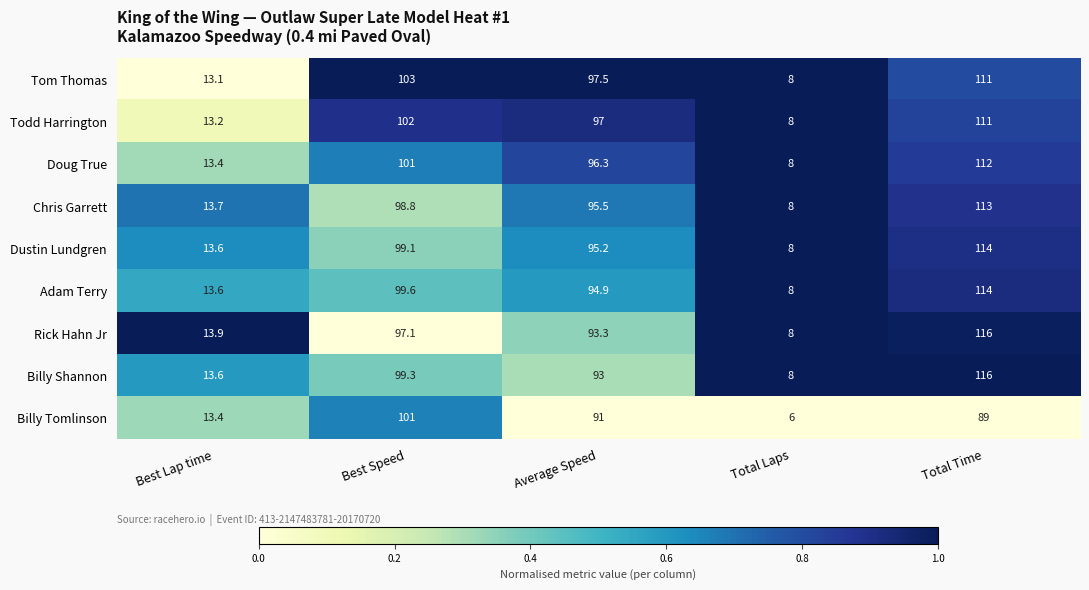

The value of Adam Terry at Total Time is 114.0. True or false?

True